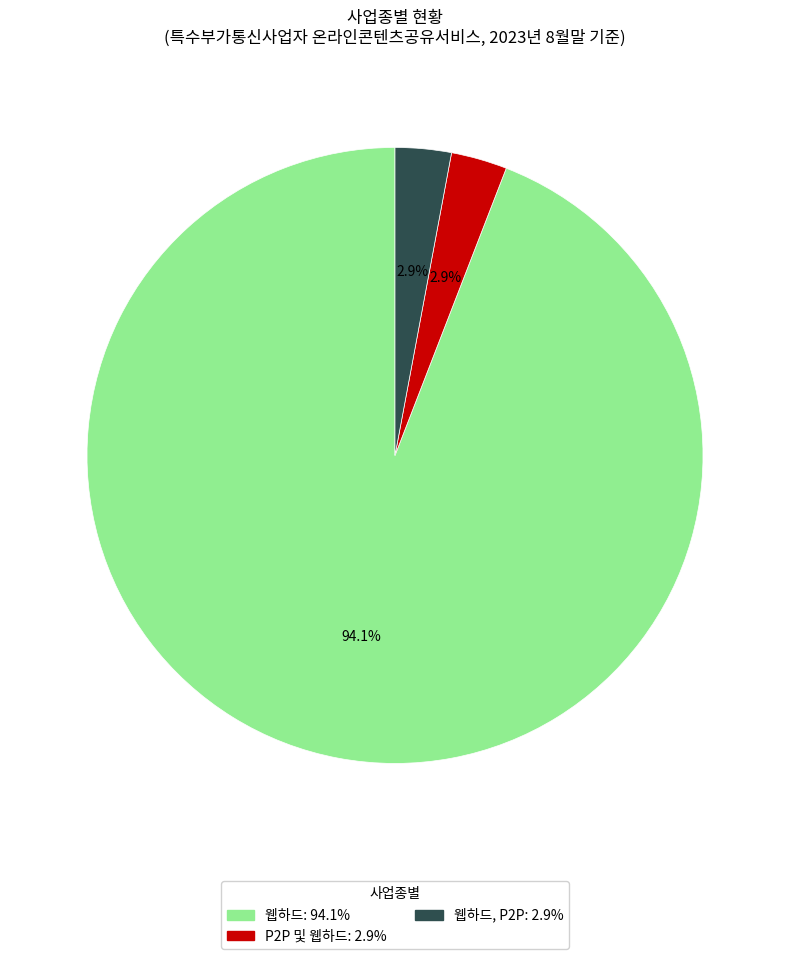

Does any single category account for the majority?

Yes